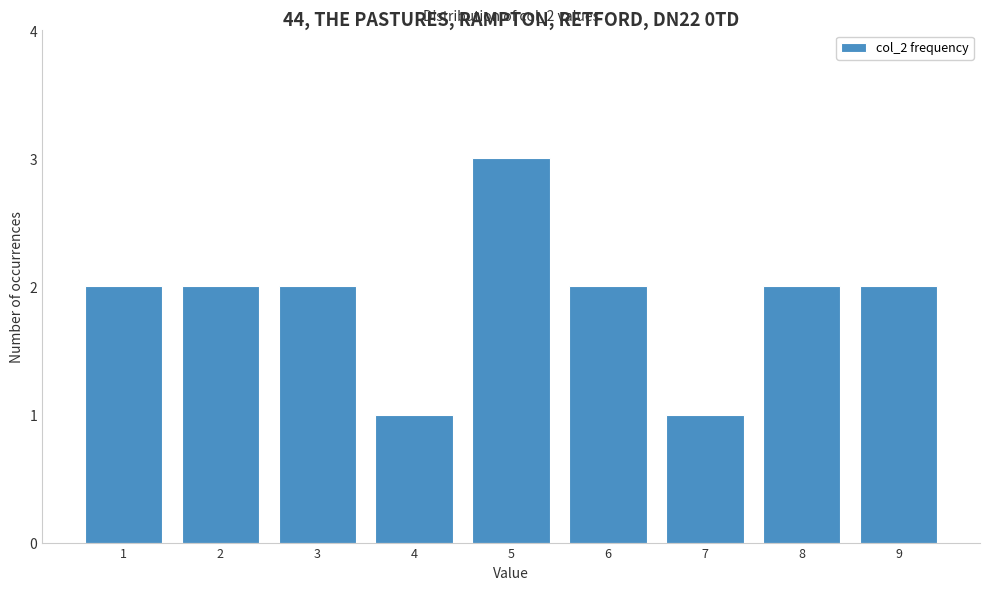

Reading left to right, what are all the values shown in this chart?

2	2	2	1	3	2	1	2	2